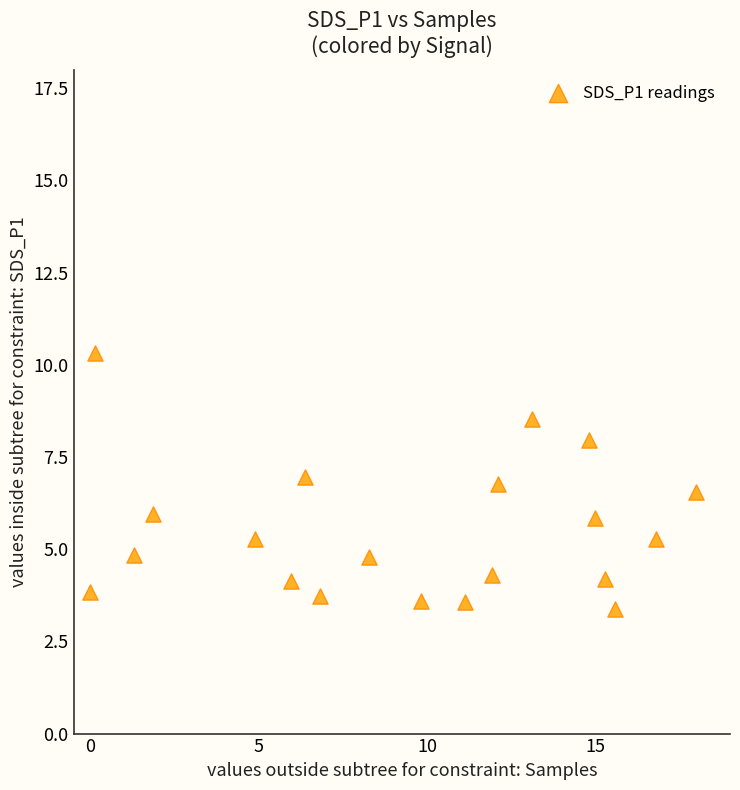

What is the range of X values (max minus min)?

18.0